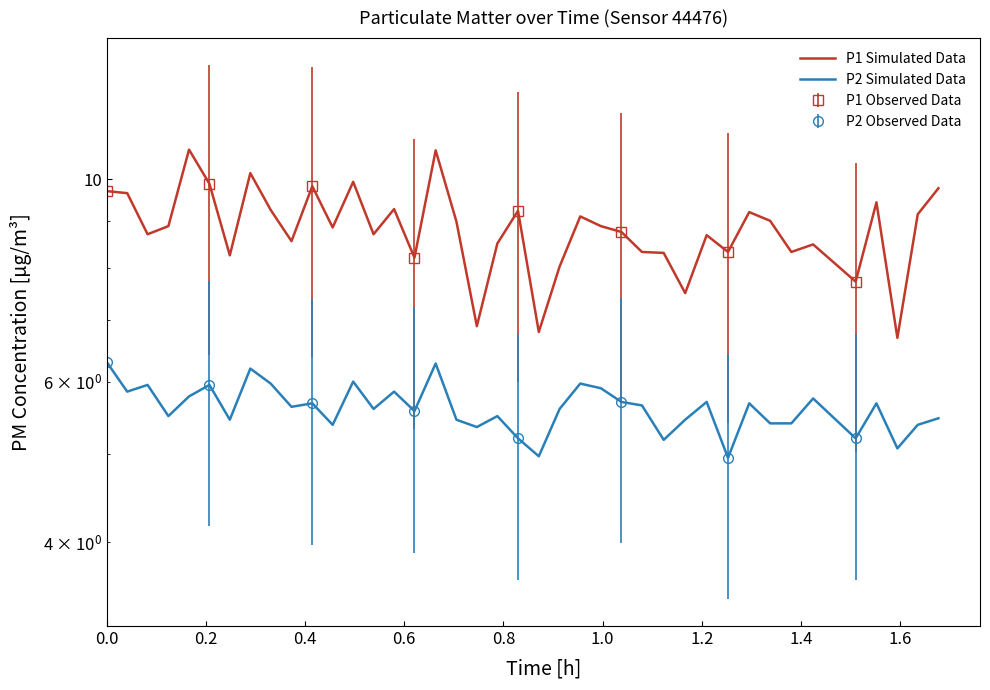

The value of P1 Simulated Data at 35 is 4.0. True or false?

False